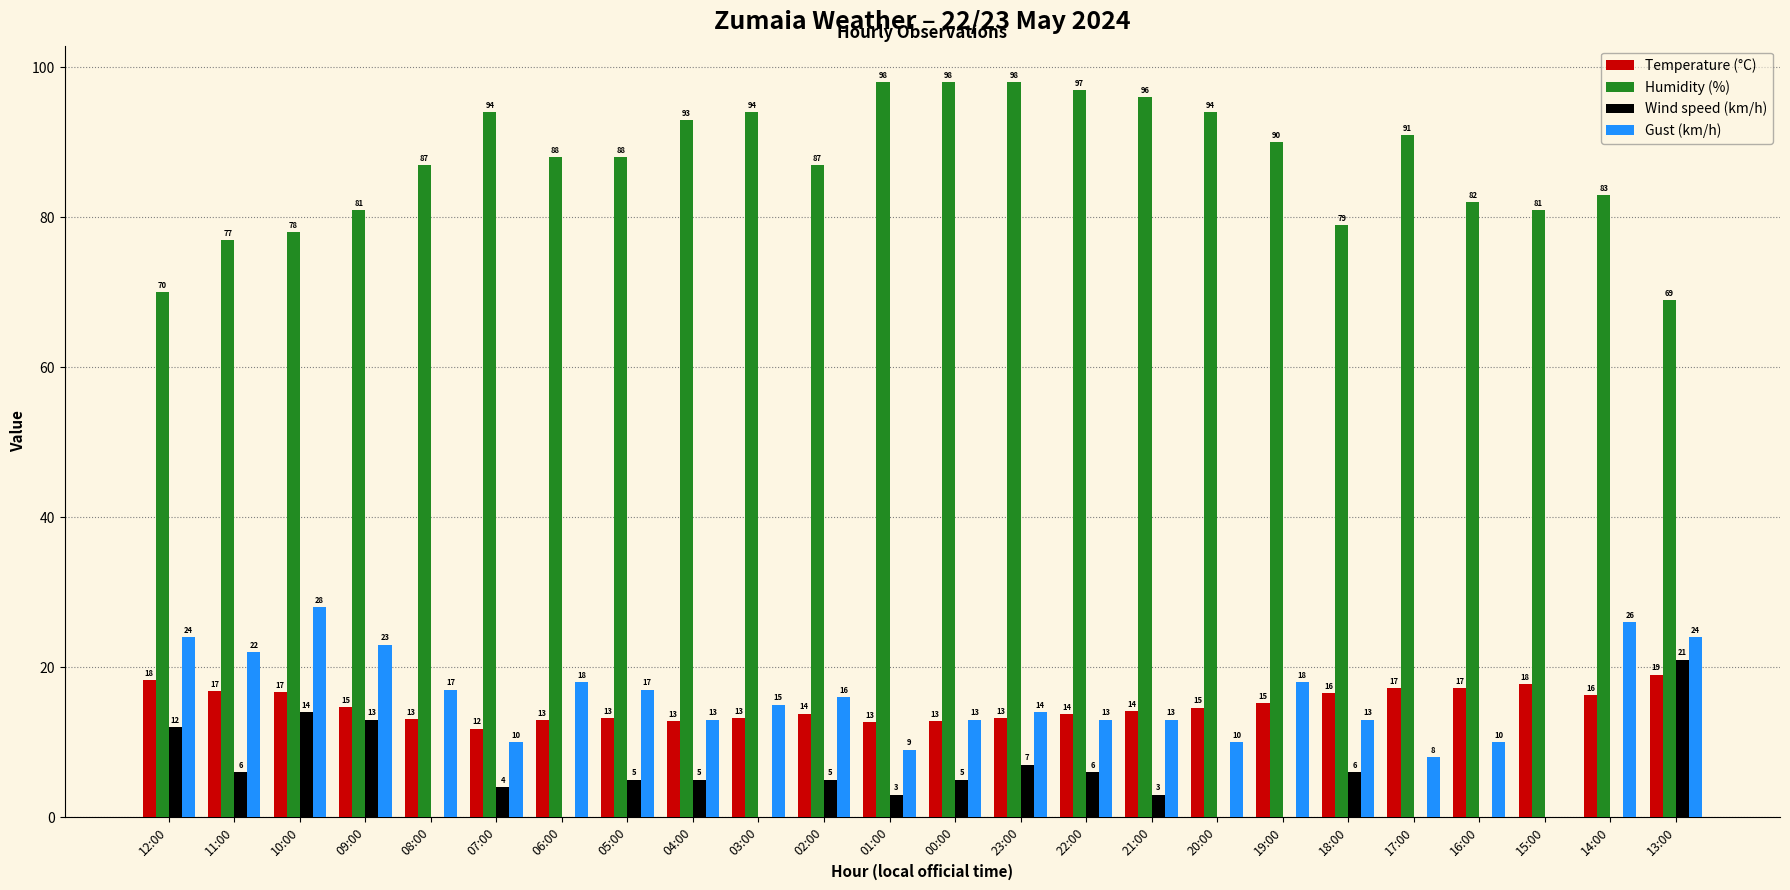

Between 09:00 and 01:00, which series saw the biggest shift?

Humidity (%)